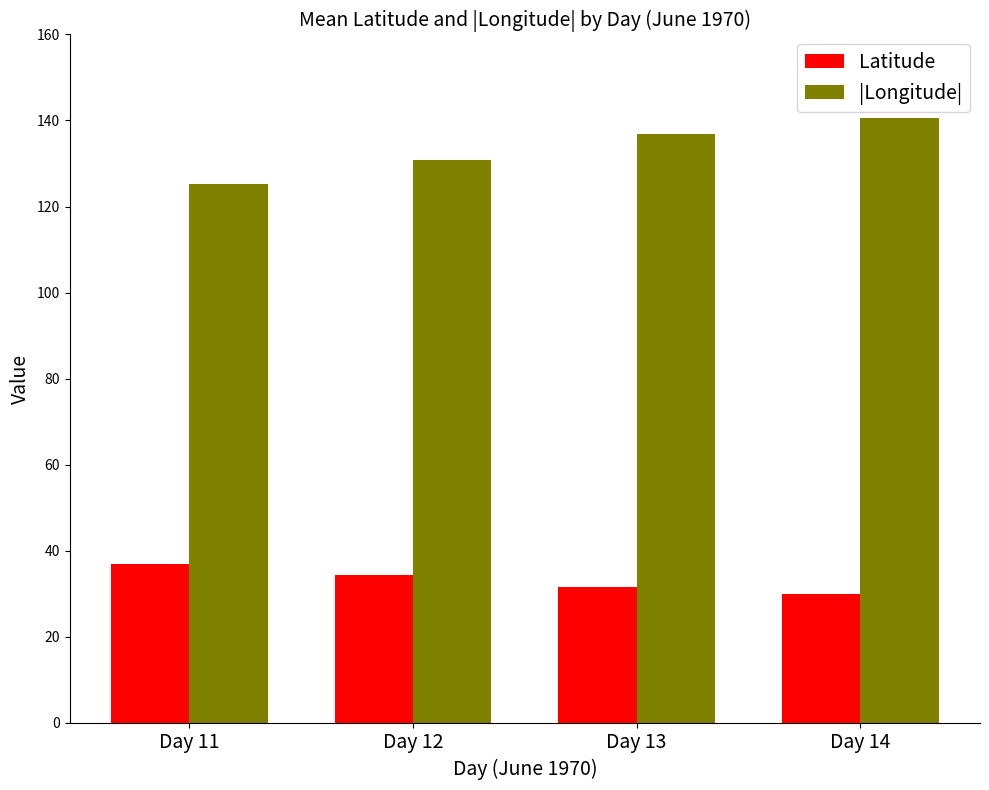

What is the total value across all series at Day 11?

162.2